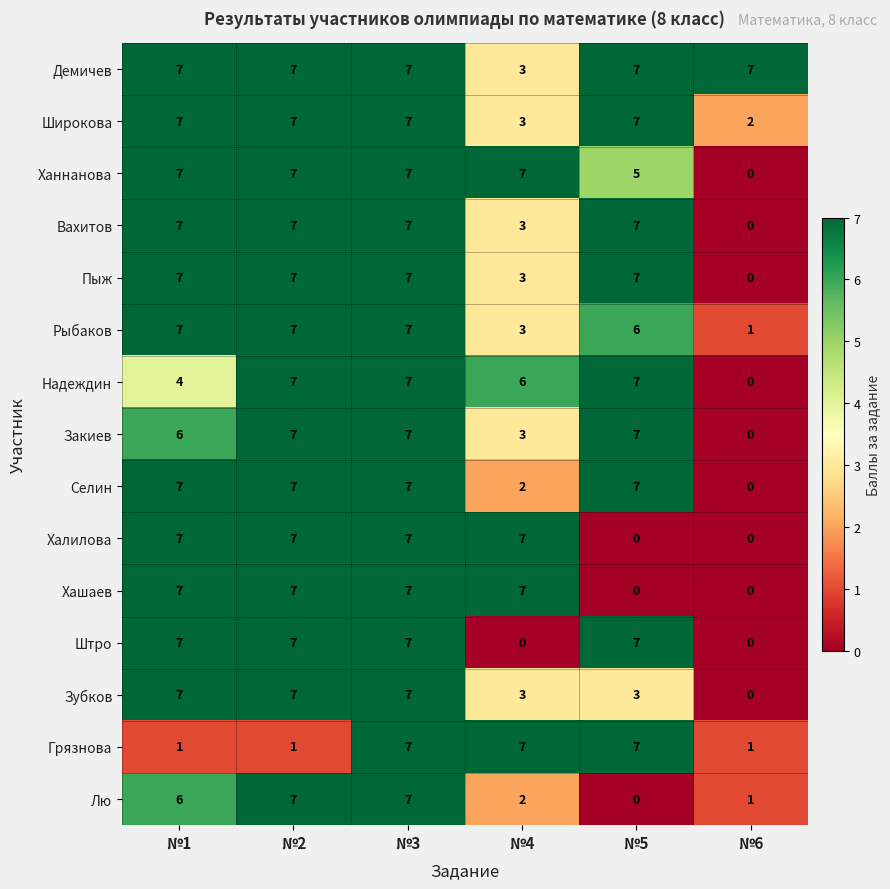

Which series has the largest total across all categories?

Демичев